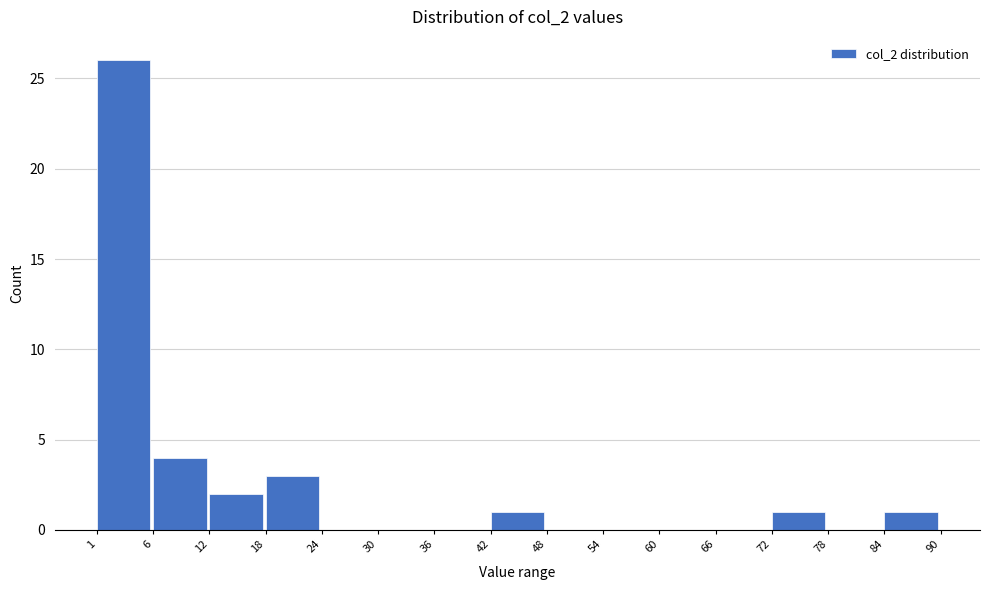

Which range on the x-axis has the tallest bar?

1 to 6